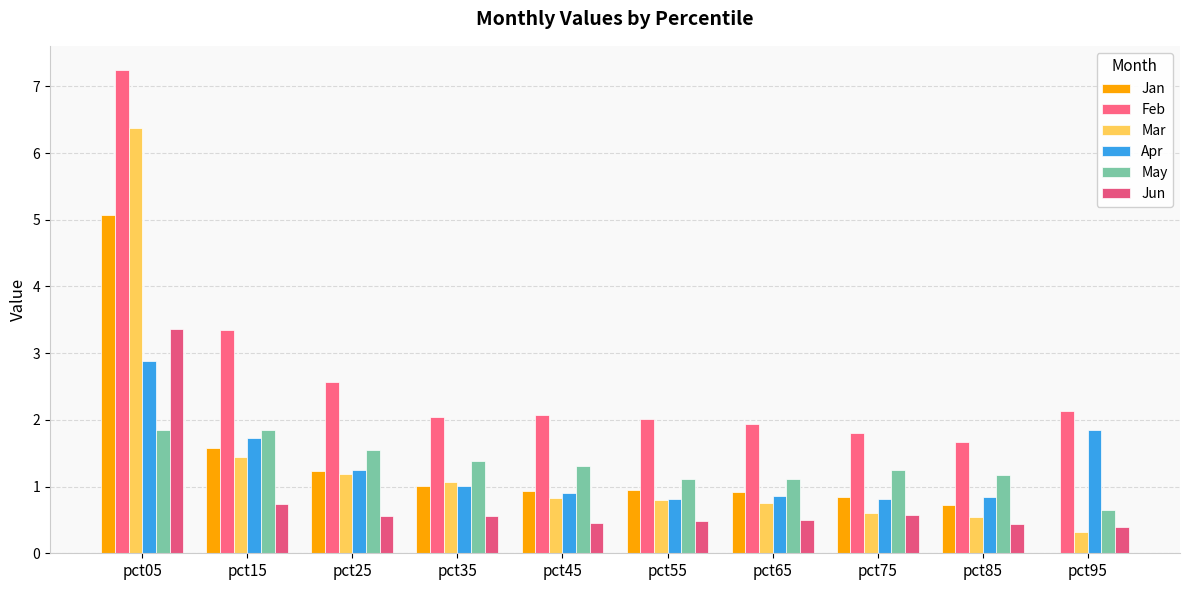

What is the difference between the highest and lowest values at pct05?

5.4